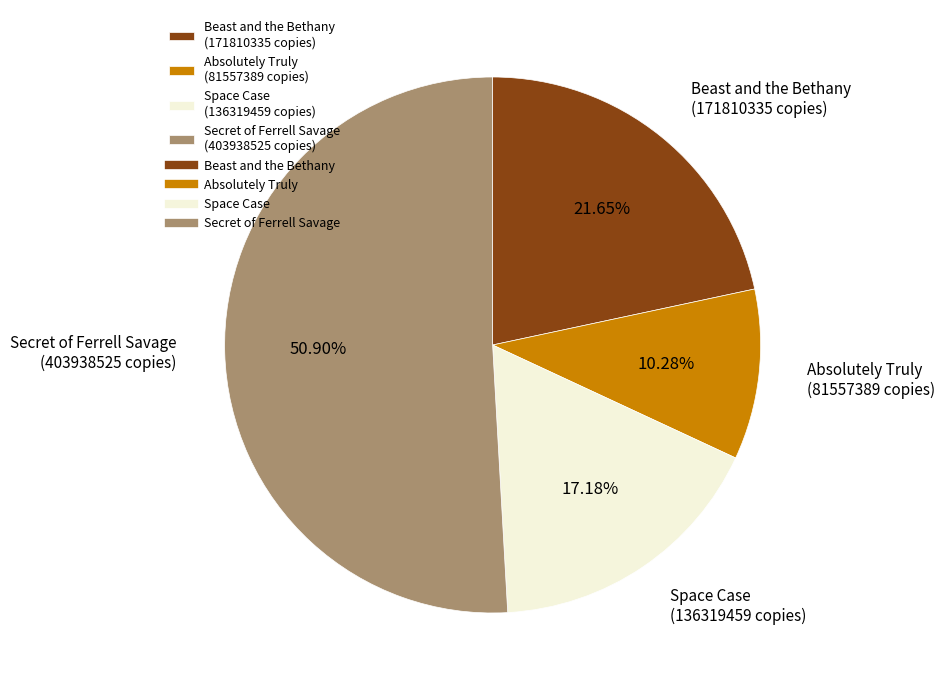

Between Beast and the Bethany and Secret of Ferrell Savage, which is larger?

Secret of Ferrell Savage